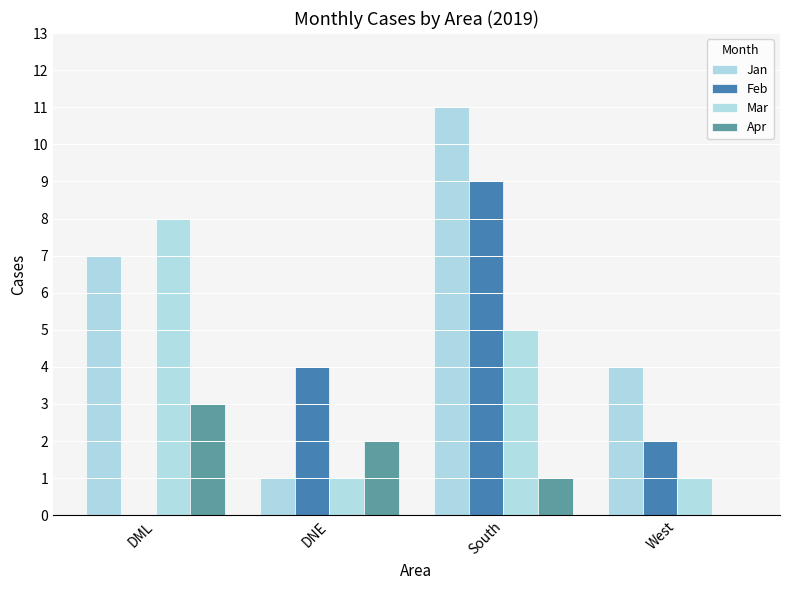

Reading right to left, what are all the values shown in this chart?

Jan: 4	11	1	7
Feb: 2	9	4	0
Mar: 1	5	1	8
Apr: 0	1	2	3